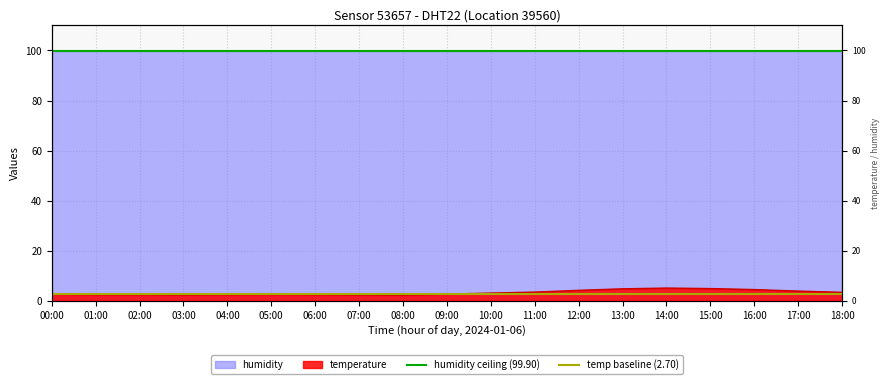

What is the label of the 1st point from the right?

01:00